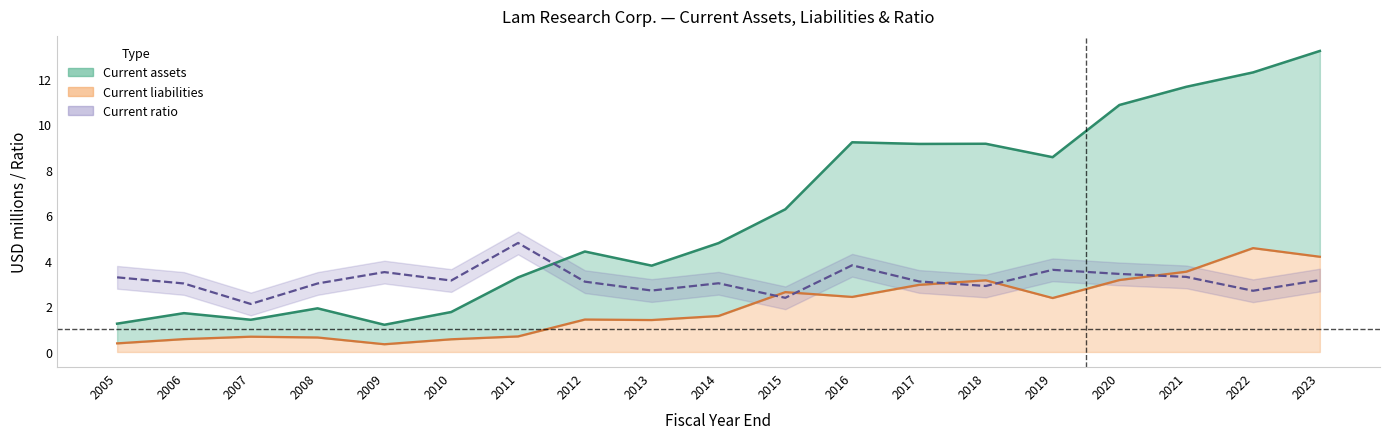

At 2022, list the series in order from smallest to largest.

Current ratio (line), Current liabilities (line), Current assets (line)